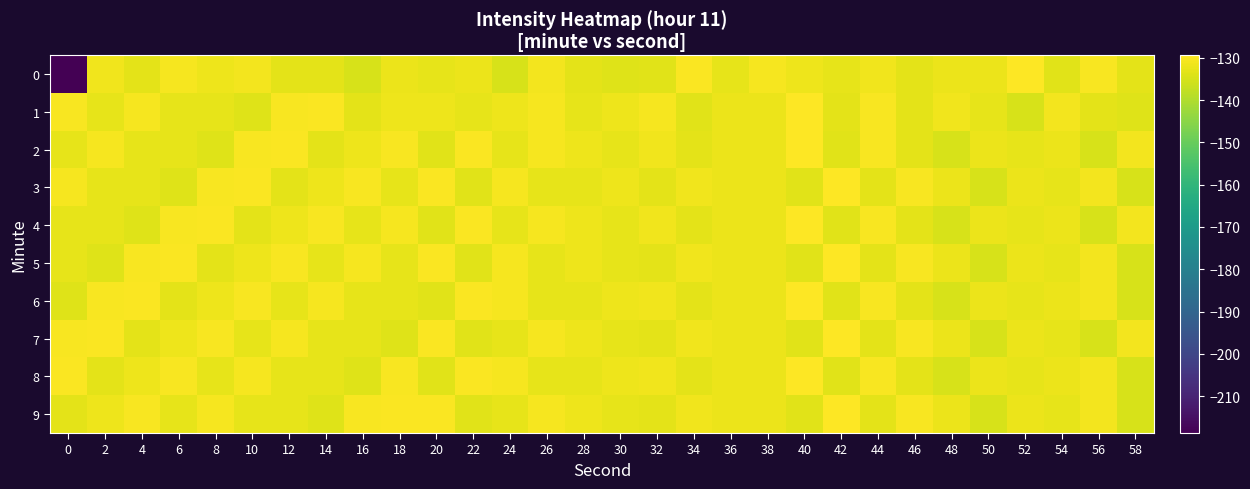

Reading left to right, what are all the values shown in this chart?

0: 0=-218.7	2=-131.4	4=-133.2	6=-130.6	8=-131.6	10=-131.1	12=-133.2	14=-133.0	16=-134.8	18=-132.2	20=-132.8	22=-131.9	24=-134.9	26=-131.1	28=-133.0	30=-133.7	32=-133.5	34=-130.0	36=-132.7	38=-130.6	40=-131.7	42=-132.7	44=-131.3	46=-132.9	48=-132.1	50=-132.0	52=-129.4	54=-133.4	56=-130.2	58=-133.1
1: 0=-130.4	2=-132.8	4=-130.6	6=-132.8	8=-132.8	10=-133.6	12=-130.3	14=-130.0	16=-133.1	18=-131.8	20=-131.8	22=-132.8	24=-131.6	26=-130.6	28=-132.7	30=-131.7	32=-130.6	34=-133.4	36=-132.1	38=-132.0	40=-129.4	42=-133.1	44=-130.2	46=-132.9	48=-131.3	50=-132.7	52=-134.9	54=-131.1	56=-133.0	58=-133.7
2: 0=-132.8	2=-130.6	4=-132.8	6=-132.8	8=-133.6	10=-130.3	12=-130.0	14=-133.1	16=-131.8	18=-130.4	20=-133.5	22=-130.0	24=-132.7	26=-130.6	28=-131.7	30=-132.7	32=-131.3	34=-132.9	36=-132.1	38=-132.0	40=-129.4	42=-133.4	44=-130.2	46=-133.1	48=-134.8	50=-132.2	52=-132.8	54=-131.9	56=-134.9	58=-131.1
3: 0=-130.6	2=-132.8	4=-132.8	6=-133.6	8=-130.3	10=-130.0	12=-133.1	14=-131.8	16=-130.4	18=-132.8	20=-130.0	22=-133.5	24=-130.6	26=-132.7	28=-132.7	30=-131.7	32=-132.9	34=-131.3	36=-132.0	38=-132.1	40=-133.4	42=-129.4	44=-133.1	46=-130.2	48=-132.2	50=-134.8	52=-131.9	54=-132.8	56=-131.1	58=-134.9
4: 0=-132.8	2=-132.8	4=-133.6	6=-130.3	8=-130.0	10=-133.1	12=-131.8	14=-130.4	16=-132.8	18=-130.6	20=-133.5	22=-130.0	24=-132.7	26=-130.6	28=-131.7	30=-132.7	32=-131.3	34=-132.9	36=-132.1	38=-132.0	40=-129.4	42=-133.4	44=-130.2	46=-133.1	48=-134.8	50=-132.2	52=-132.8	54=-131.9	56=-134.9	58=-131.1
5: 0=-132.8	2=-133.6	4=-130.3	6=-130.0	8=-133.1	10=-131.8	12=-130.4	14=-132.8	16=-130.6	18=-132.8	20=-130.0	22=-133.5	24=-130.6	26=-132.7	28=-131.7	30=-132.7	32=-132.9	34=-131.3	36=-132.0	38=-132.1	40=-133.4	42=-129.4	44=-133.1	46=-130.2	48=-132.2	50=-134.8	52=-131.9	54=-132.8	56=-131.1	58=-134.9
6: 0=-133.6	2=-130.3	4=-130.0	6=-133.1	8=-131.8	10=-130.4	12=-132.8	14=-130.6	16=-132.8	18=-132.8	20=-133.5	22=-130.0	24=-130.6	26=-132.7	28=-132.7	30=-131.7	32=-131.3	34=-132.9	36=-132.1	38=-132.0	40=-129.4	42=-133.4	44=-130.2	46=-133.1	48=-134.8	50=-132.2	52=-132.8	54=-131.9	56=-131.1	58=-134.9
7: 0=-130.3	2=-130.0	4=-133.1	6=-131.8	8=-130.4	10=-132.8	12=-130.6	14=-132.8	16=-132.8	18=-133.6	20=-130.0	22=-133.5	24=-132.7	26=-130.6	28=-131.7	30=-132.7	32=-132.9	34=-131.3	36=-132.0	38=-132.1	40=-133.4	42=-129.4	44=-133.1	46=-130.2	48=-132.2	50=-134.8	52=-131.9	54=-132.8	56=-134.9	58=-131.1
8: 0=-130.0	2=-133.1	4=-131.8	6=-130.4	8=-132.8	10=-130.6	12=-132.8	14=-132.8	16=-133.6	18=-130.3	20=-133.5	22=-130.0	24=-130.6	26=-132.7	28=-132.7	30=-131.7	32=-131.3	34=-132.9	36=-132.1	38=-132.0	40=-129.4	42=-133.4	44=-130.2	46=-133.1	48=-134.8	50=-132.2	52=-132.8	54=-131.9	56=-131.1	58=-134.9
9: 0=-133.1	2=-131.8	4=-130.4	6=-132.8	8=-130.6	10=-132.8	12=-132.8	14=-133.6	16=-130.3	18=-130.0	20=-130.0	22=-133.5	24=-132.7	26=-130.6	28=-131.7	30=-132.7	32=-132.9	34=-131.3	36=-132.0	38=-132.1	40=-133.4	42=-129.4	44=-133.1	46=-130.2	48=-132.2	50=-134.8	52=-131.9	54=-132.8	56=-131.1	58=-134.9